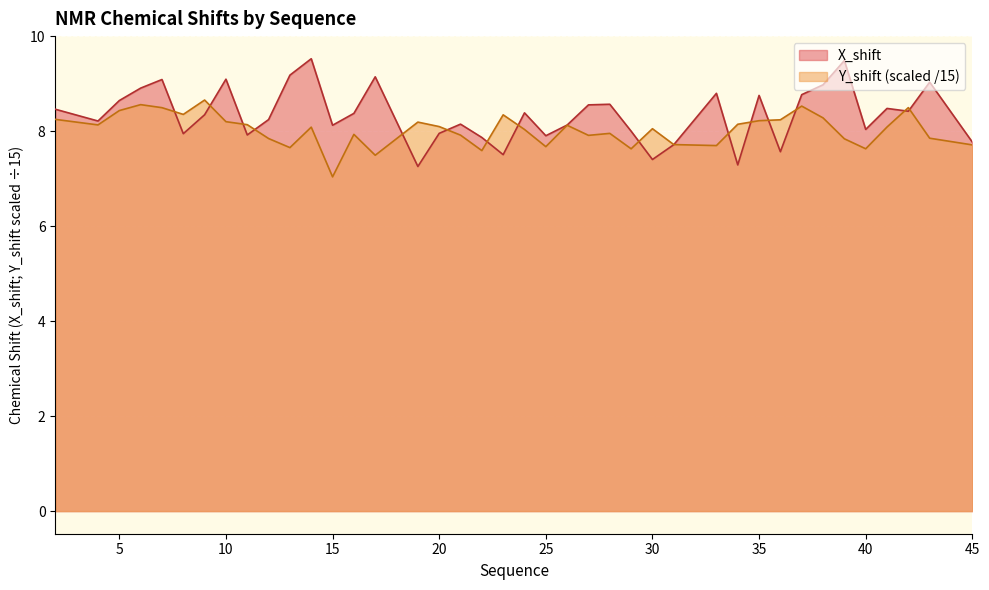

Reading right to left, list all the values displayed in this chart.

X_shift: 45=7.8	43=9.0	42=8.4	41=8.5	40=8.0	39=9.5	38=9.0	37=8.8	36=7.6	35=8.8	34=7.3	33=8.8	31=7.7	30=7.4	29=8.0	28=8.6	27=8.6	26=8.1	25=7.9	24=8.4	23=7.5	22=7.9	21=8.2	20=8.0	19=7.3	17=9.1	16=8.4	15=8.1	14=9.5	13=9.2	12=8.2	11=7.9	10=9.1	9=8.3	8=8.0	7=9.1	6=8.9	5=8.6	4=8.2	2=8.5
Y_shift: 45=7.7	43=7.9	42=8.5	41=8.1	40=7.6	39=7.8	38=8.3	37=8.5	36=8.2	35=8.2	34=8.1	33=7.7	31=7.7	30=8.1	29=7.6	28=8.0	27=7.9	26=8.1	25=7.7	24=8.0	23=8.3	22=7.6	21=7.9	20=8.1	19=8.2	17=7.5	16=7.9	15=7.0	14=8.1	13=7.7	12=7.8	11=8.1	10=8.2	9=8.7	8=8.4	7=8.5	6=8.6	5=8.4	4=8.1	2=8.3